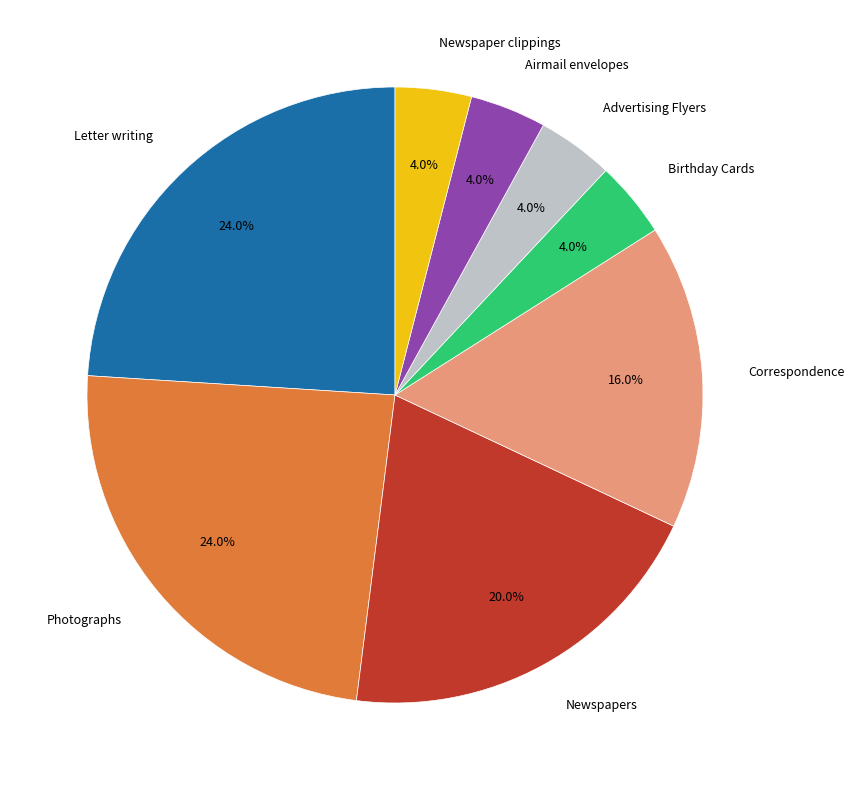

How many slices are in this pie chart?

8